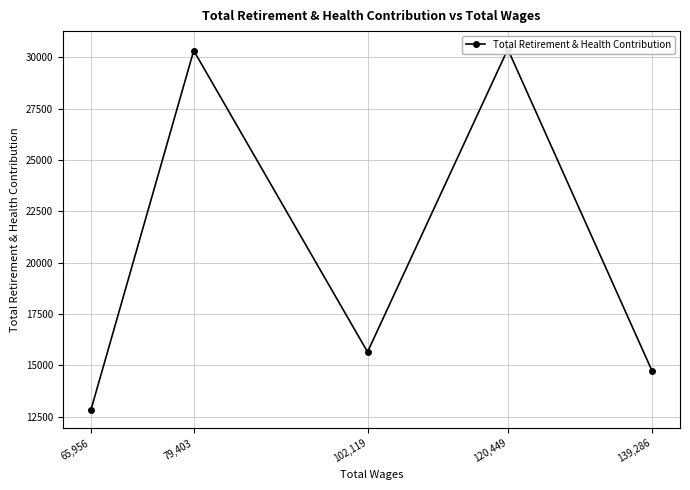

What is the label of the 1st point from the right?

65,956